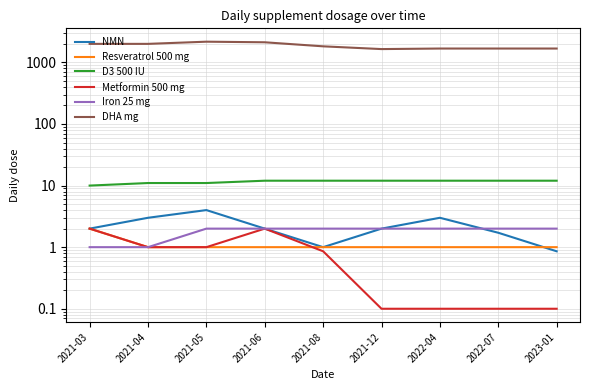

Is it true that DHA mg equals 2122.0 at 2021-06?

True